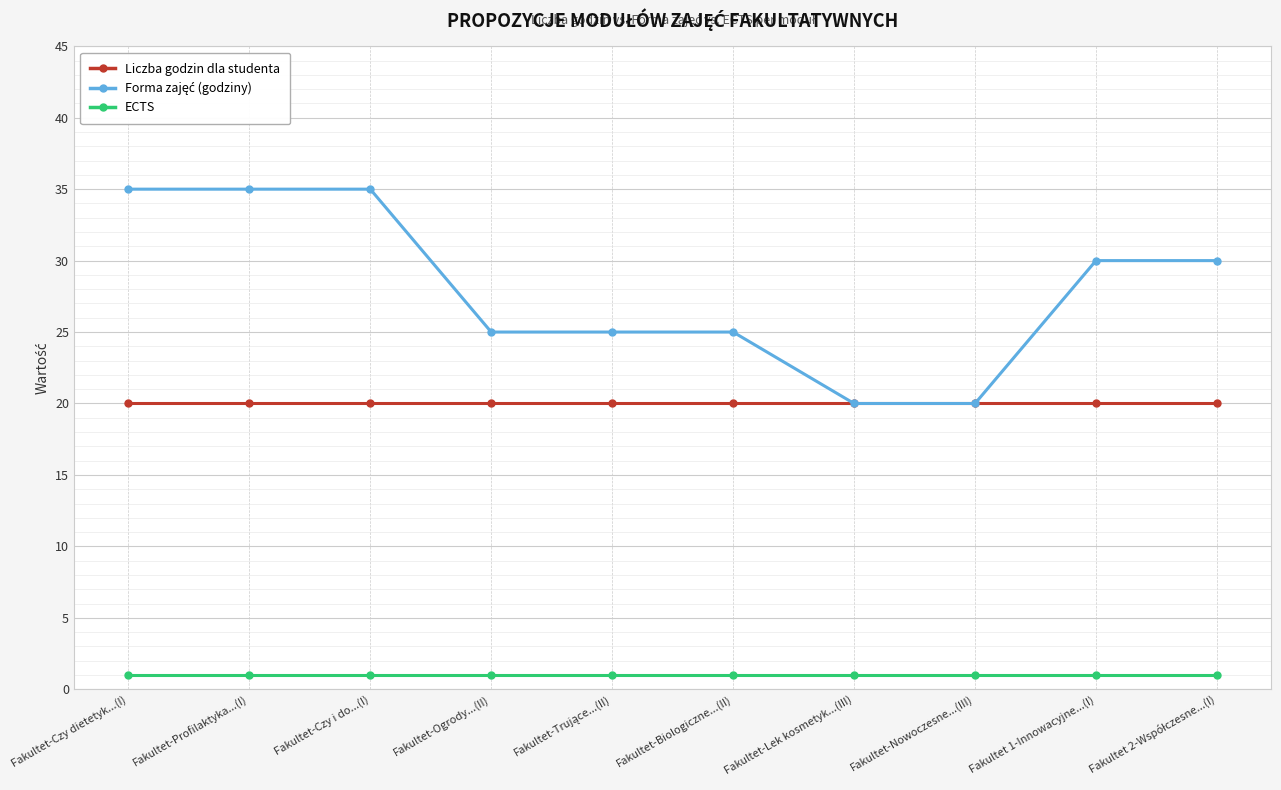

What value does the Liczba godzin dla studenta series have at Fakultet-Czy dietetyk...(I)?

20